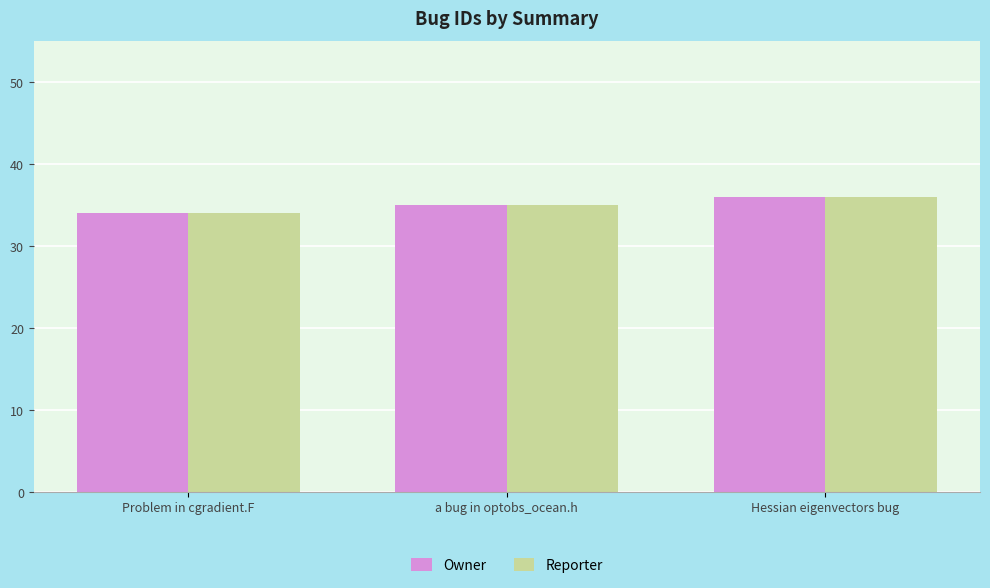

What is the sum of the Reporter values at Hessian eigenvectors bug and Problem in cgradient.F?

70